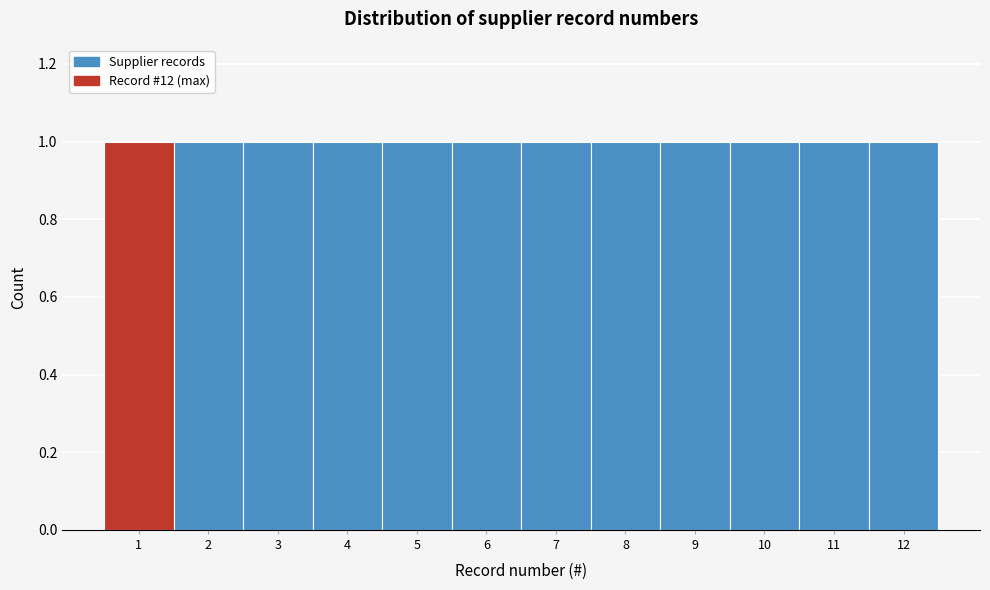

What is the height of the bar covering 10.5 to 11.5 on the x-axis? The values are not printed on the chart, so give them approximately, as read against the axis.

1